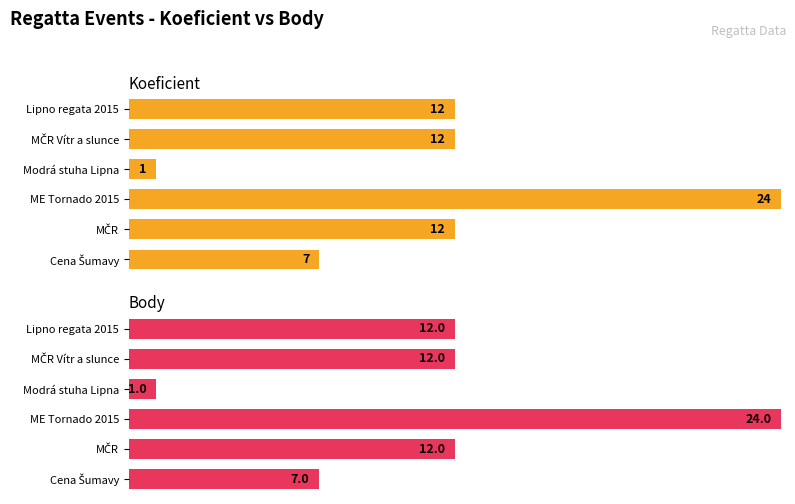

What are all the series names shown in the legend?

Koeficient, Body